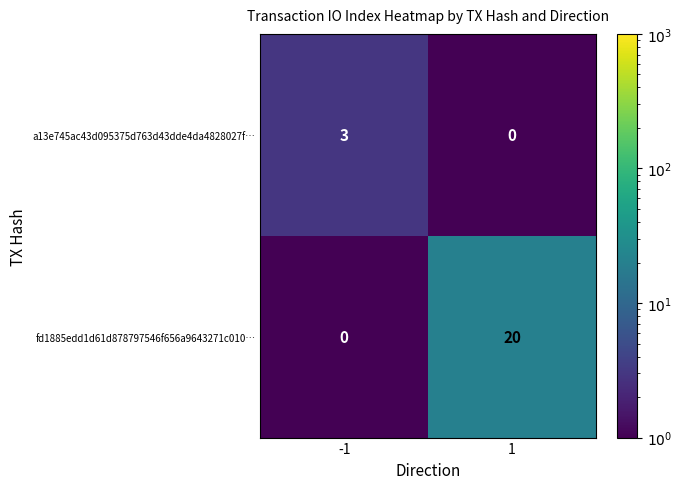

True or false: a13e745ac43d095375d763d43dde4da4828027f… has a value of 0 at 1.

True